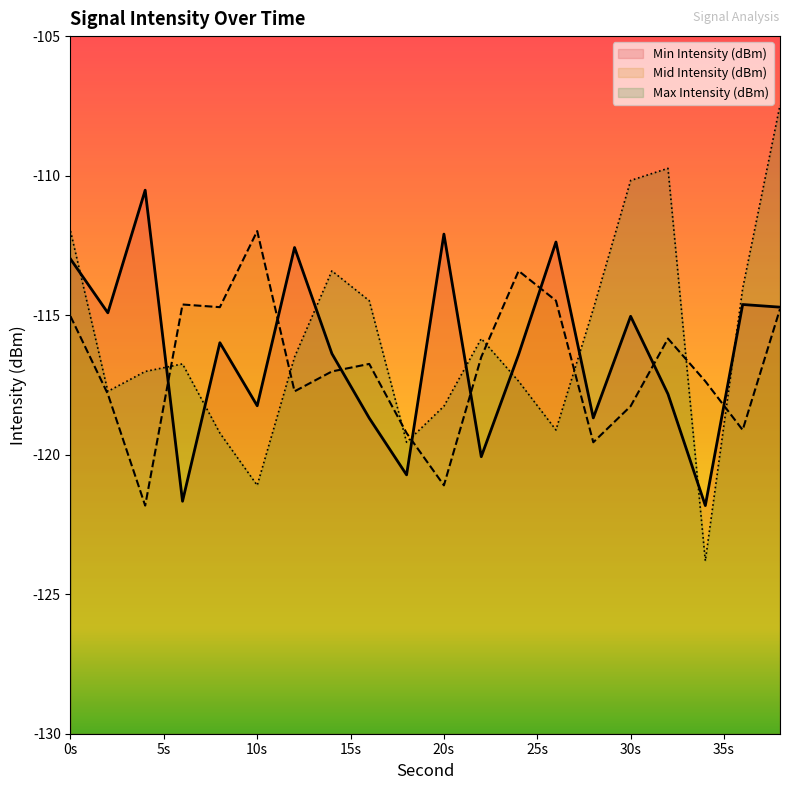

How many values in the Mid Intensity (dBm) series exceed -116?

8